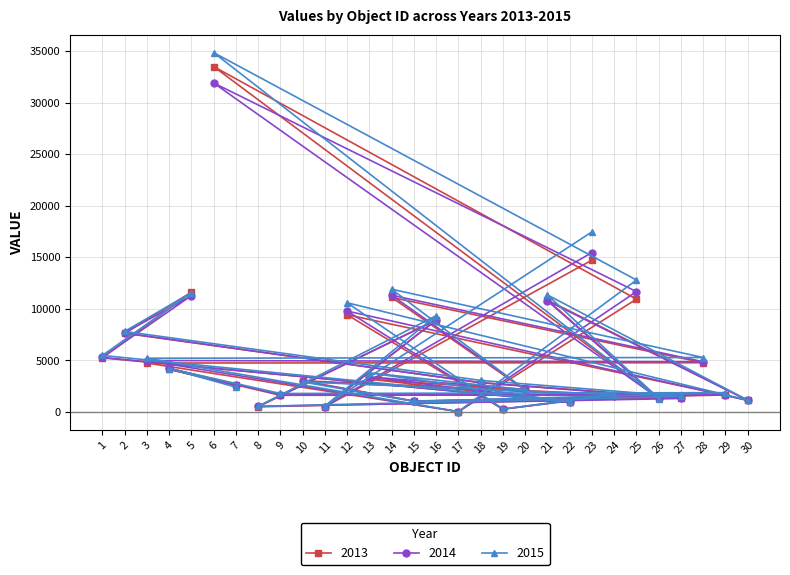

Where do 2015 and 2014 first cross each other?

4 and 9